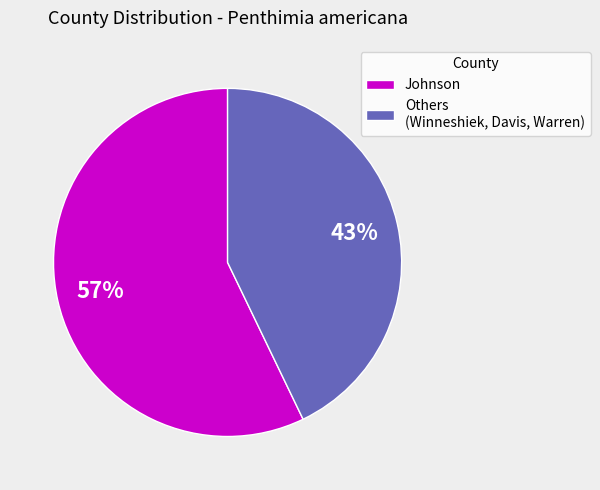

Which has a higher value, Others (Winneshiek, Davis, Warren) or Johnson?

Johnson